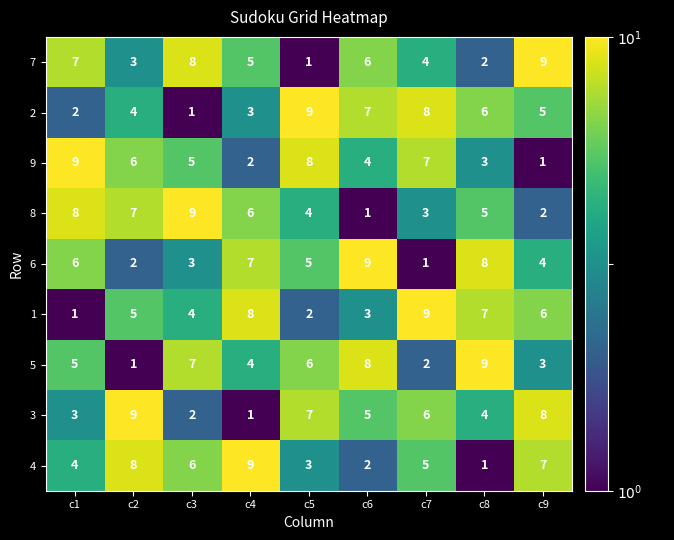

Rank the categories by 4 value from highest to lowest.

c4, c2, c9, c3, c7, c1, c5, c6, c8